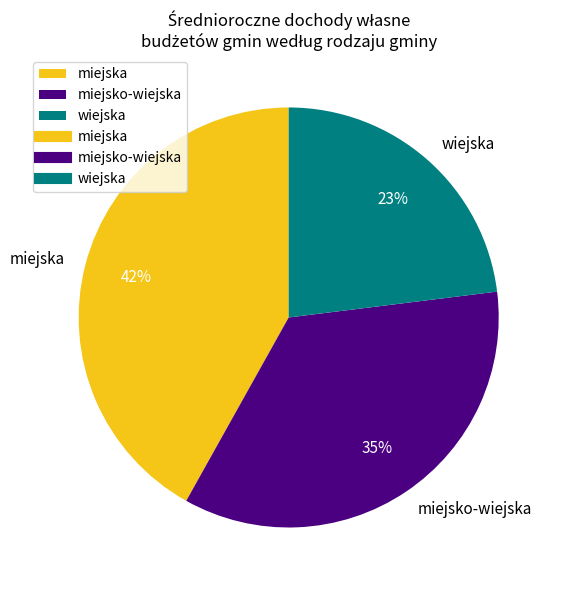

What percentage is the miejska slice, to the nearest percent?

42%